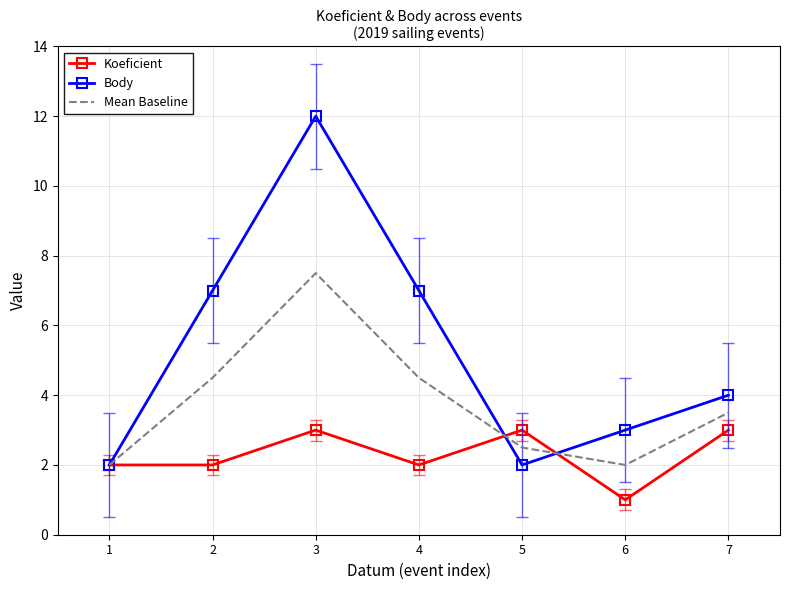

List the series in order of their peak value, highest first.

Body, Mean Baseline, Koeficient